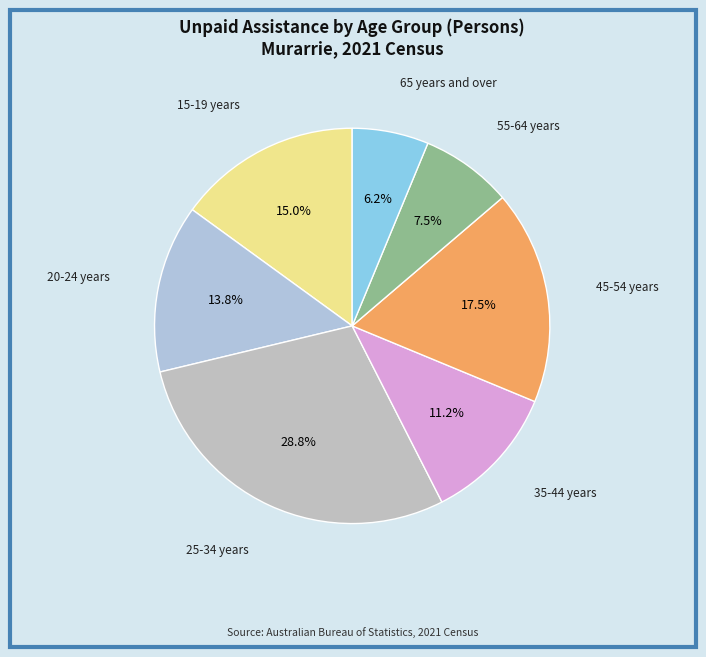

To the nearest percent, what is the average slice percentage?

14%